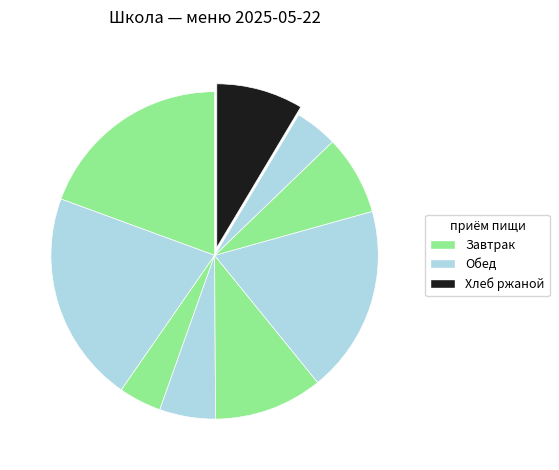

Count the number of slices in the pie.

9